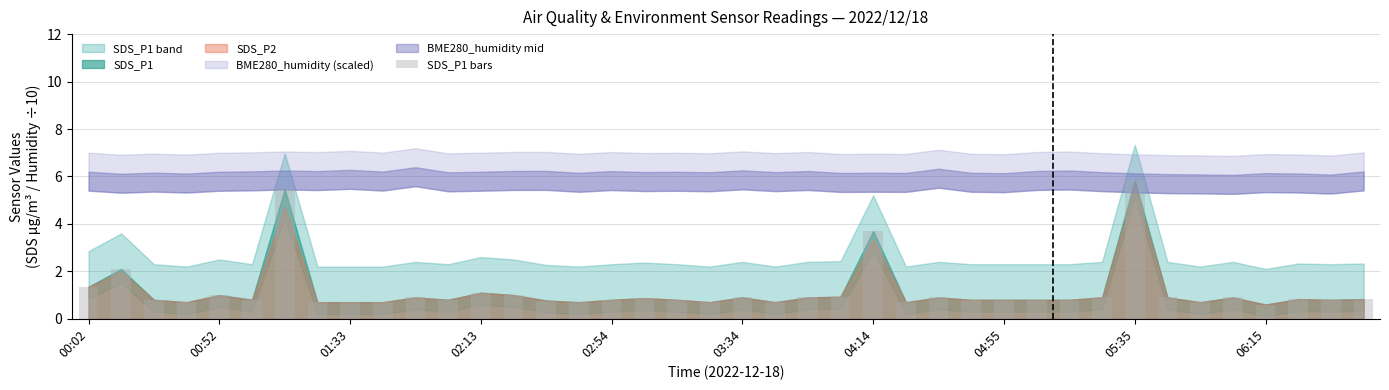

How many bars are there in total?

40